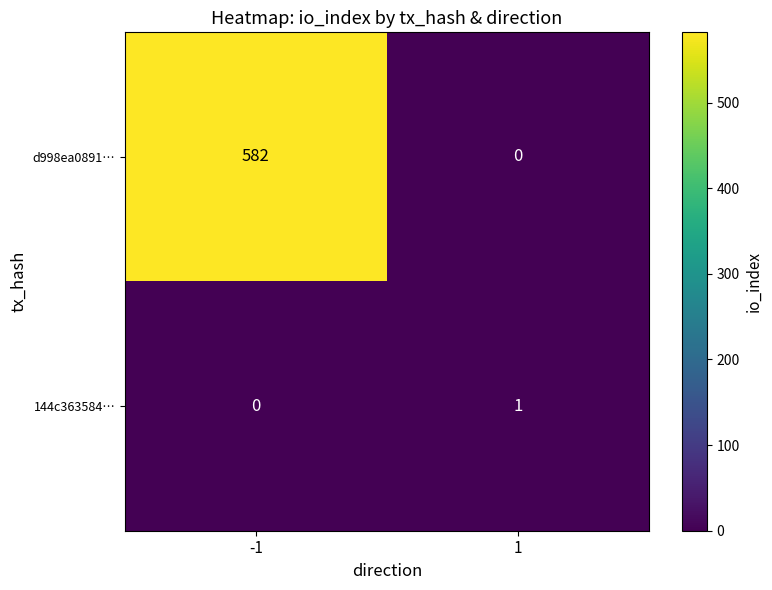

What is the sum of the d998ea0891… values at -1 and 1?

582